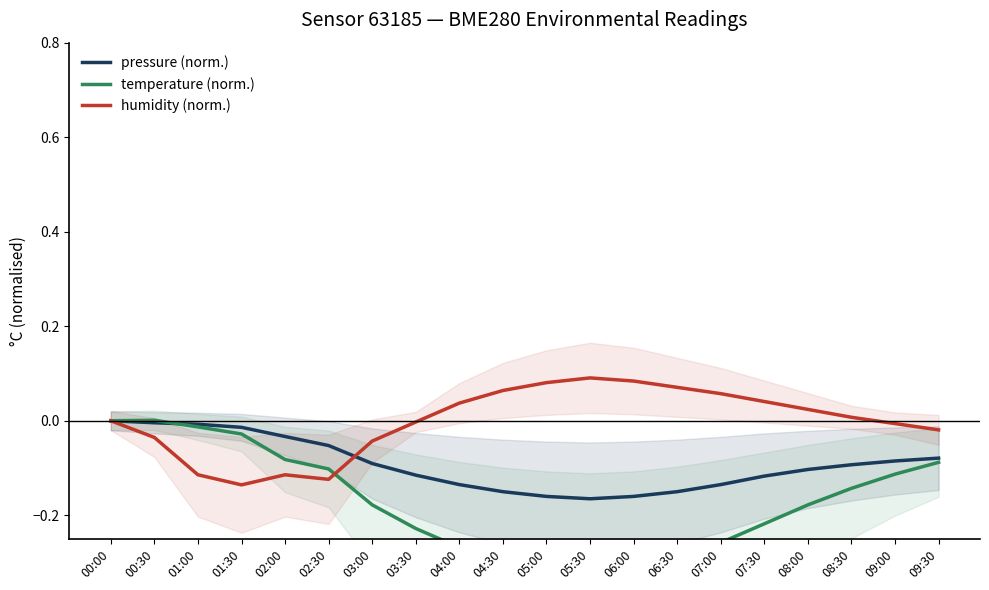

List the series in order of their peak value, highest first.

humidity (norm.), temperature (norm.), pressure (norm.)